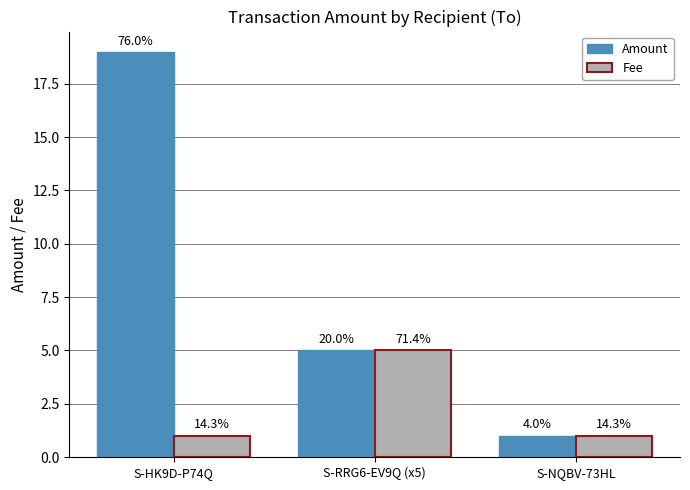

Which series changed the most between S-HK9D-P74Q and S-RRG6-EV9Q (x5)?

Amount